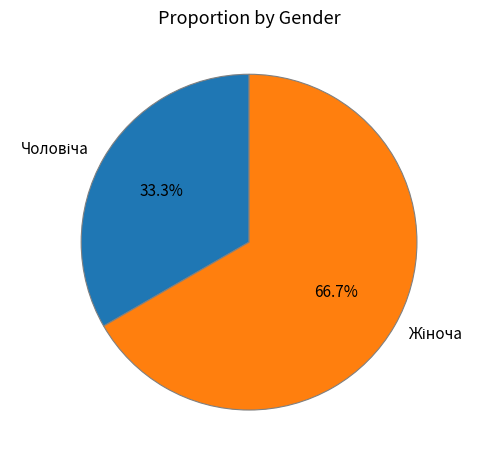

To the nearest percent, what is the average slice percentage?

50%